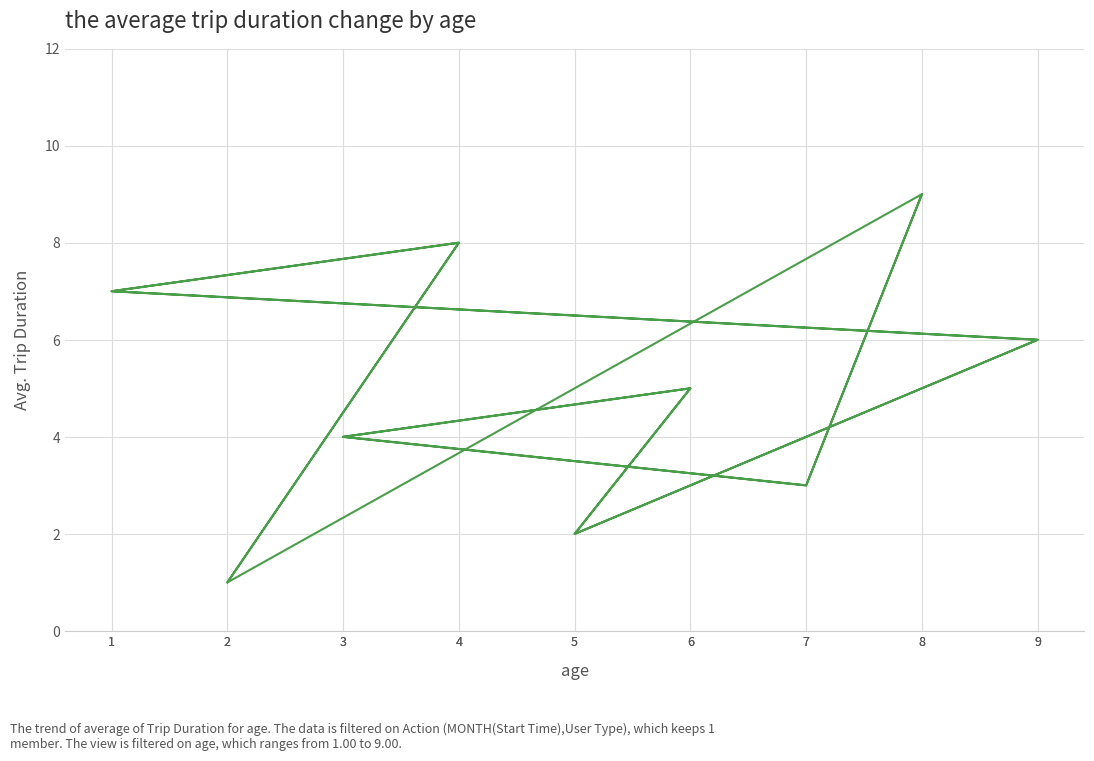

What is the value of the 14th point from the left?

2